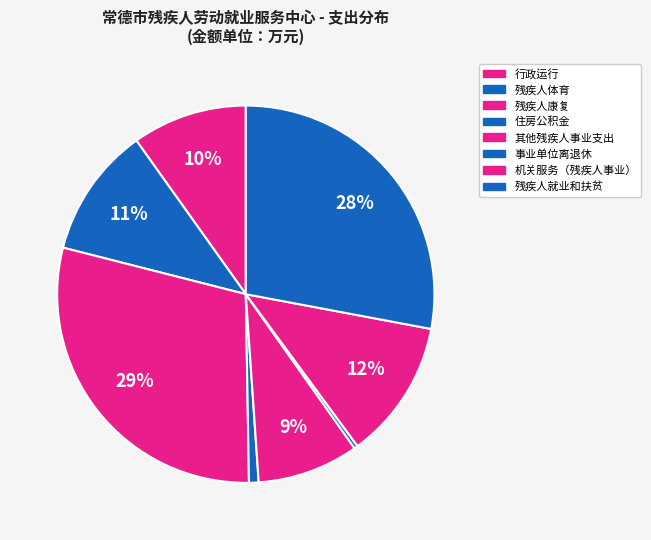

True or false: 行政运行 accounts for 10% of the total.

True